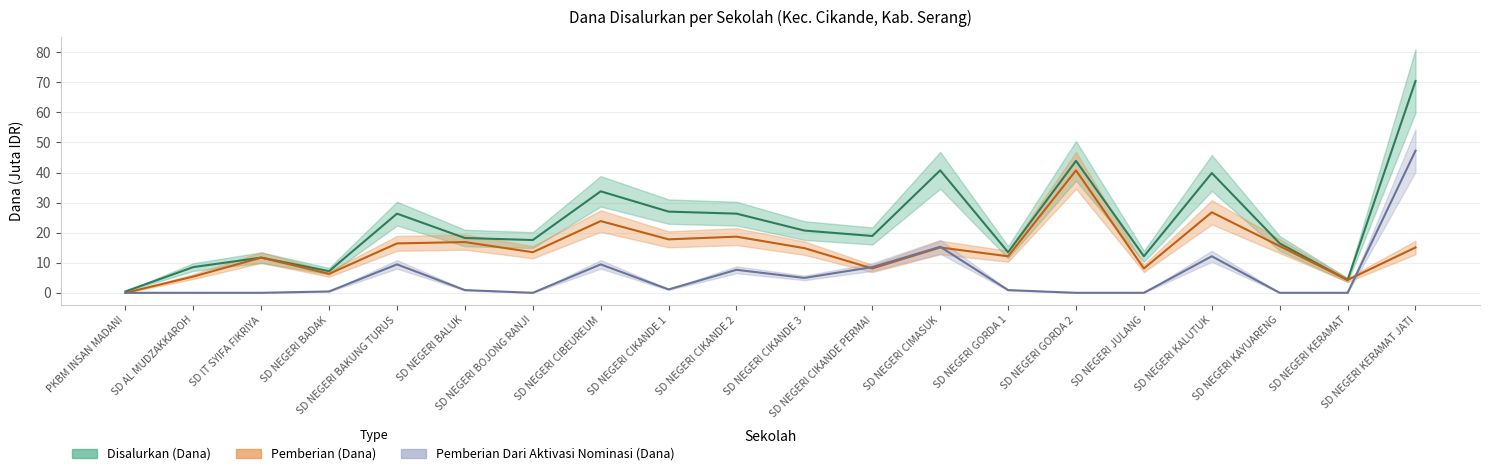

What is the label of the 14th point from the left?

SD NEGERI GORDA 1